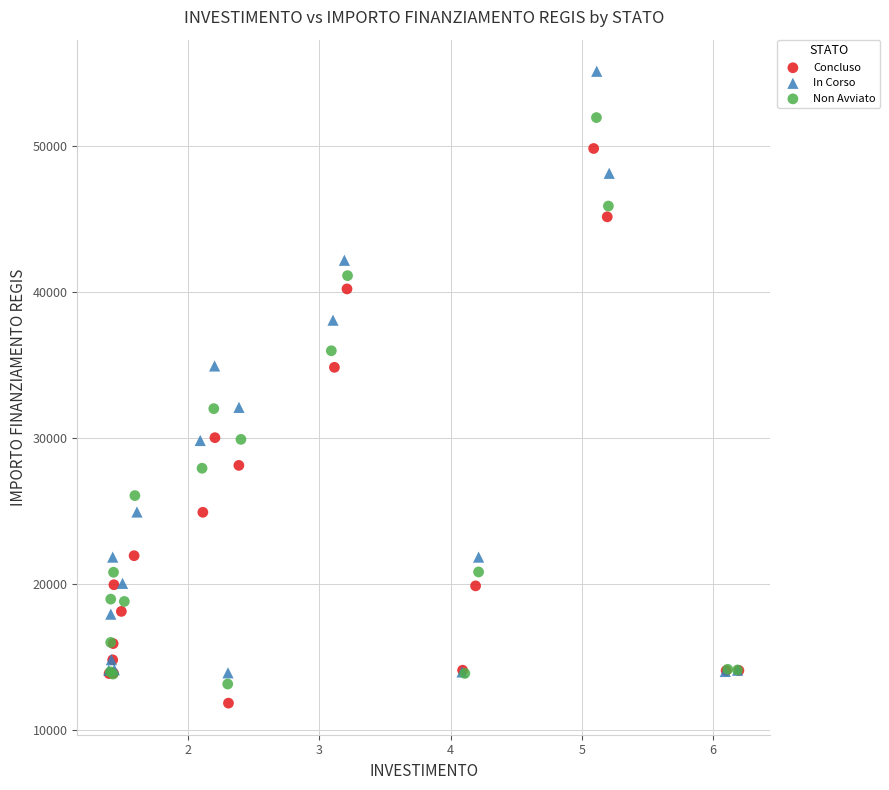

Which series has the widest spread of Y values?

In Corso